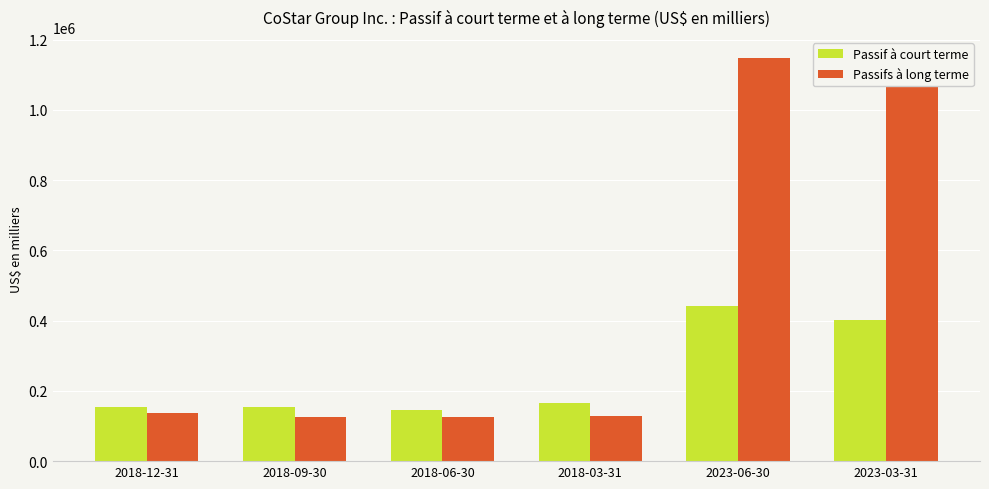

What is the difference between the highest and lowest values at 2018-09-30?

28032